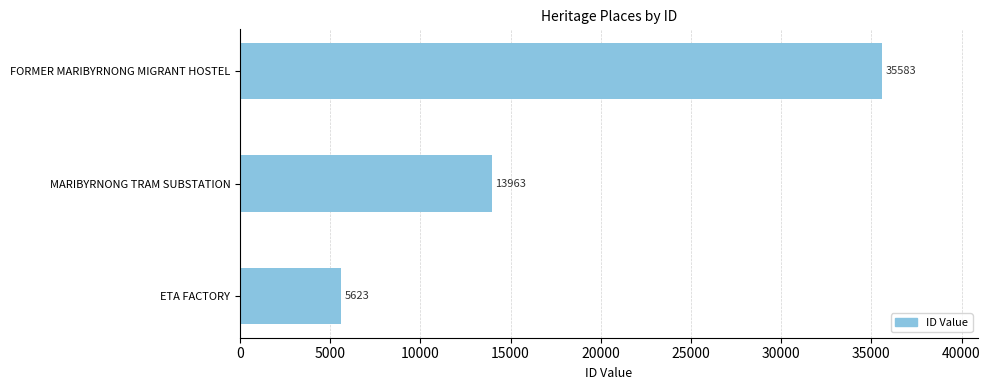

What is the difference between the maximum and second lowest values?

21620